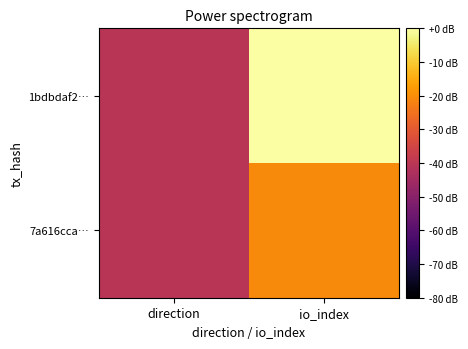

Between direction and io_index, which series saw the biggest shift?

1bdbdaf2…